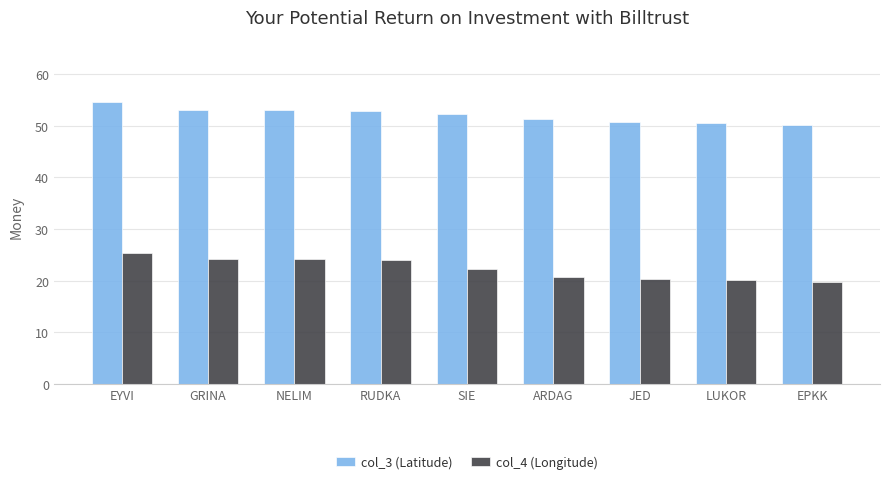

Does the chart contain any negative values?

No